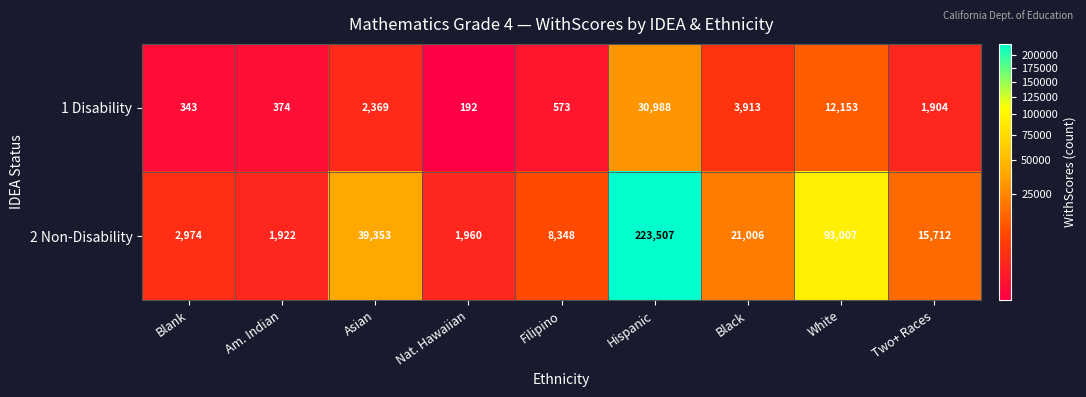

List the series in order of their overall mean, highest first.

2 Non-Disability, 1 Disability